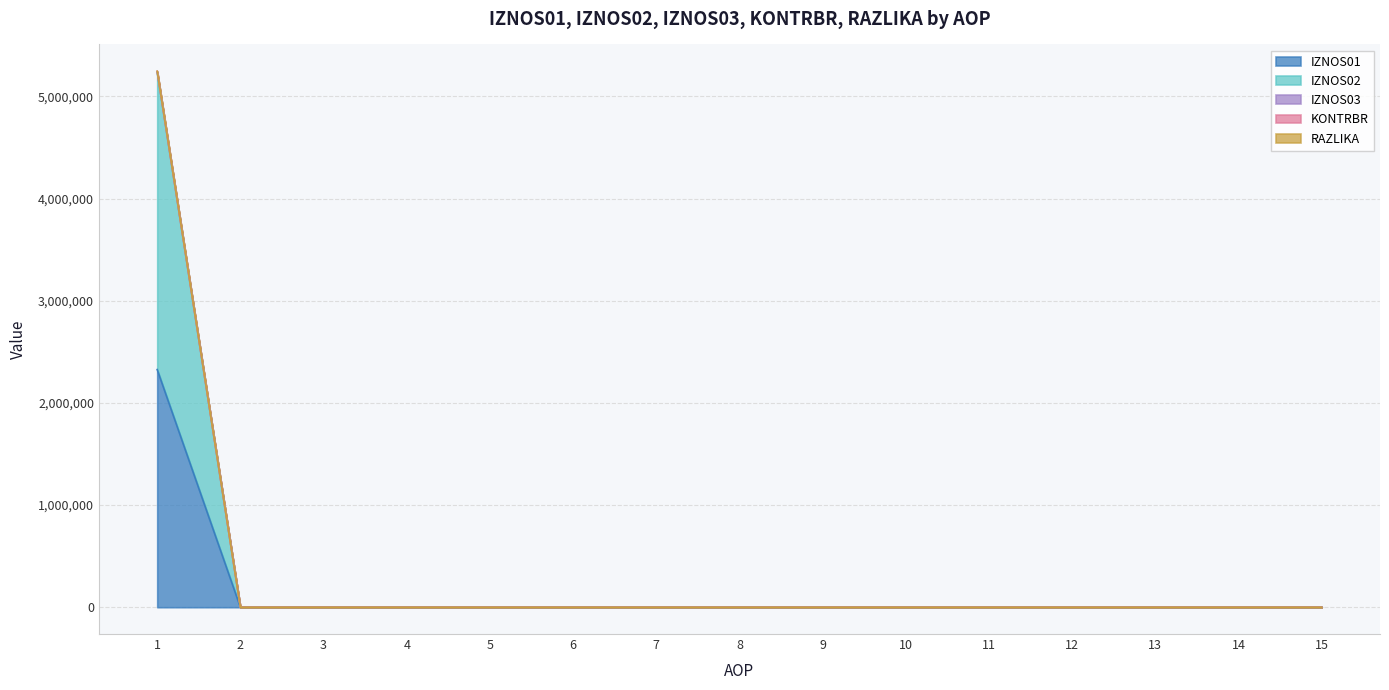

Reading left to right, what are all the values shown in this chart?

IZNOS01: 1=2326512.9	2=0.0	3=0.0	4=0.0	5=0.0	6=0.0	7=0.0	8=0.0	9=0.0	10=0.0	11=0.0	12=0.0	13=0.0	14=0.0	15=0.0
IZNOS02: 1=5238261.5	2=0.0	3=0.0	4=0.0	5=0.0	6=0.0	7=0.0	8=0.0	9=0.0	10=0.0	11=0.0	12=0.0	13=0.0	14=0.0	15=0.0
KONTRBR: 1=5238261.5	2=0.0	3=0.0	4=0.0	5=0.0	6=0.0	7=0.0	8=0.0	9=0.0	10=0.0	11=0.0	12=0.0	13=0.0	14=0.0	15=0.0
RAZLIKA: 1=5246411.6	2=0.0	3=0.0	4=0.0	5=0.0	6=0.0	7=0.0	8=0.0	9=0.0	10=0.0	11=0.0	12=0.0	13=0.0	14=0.0	15=0.0